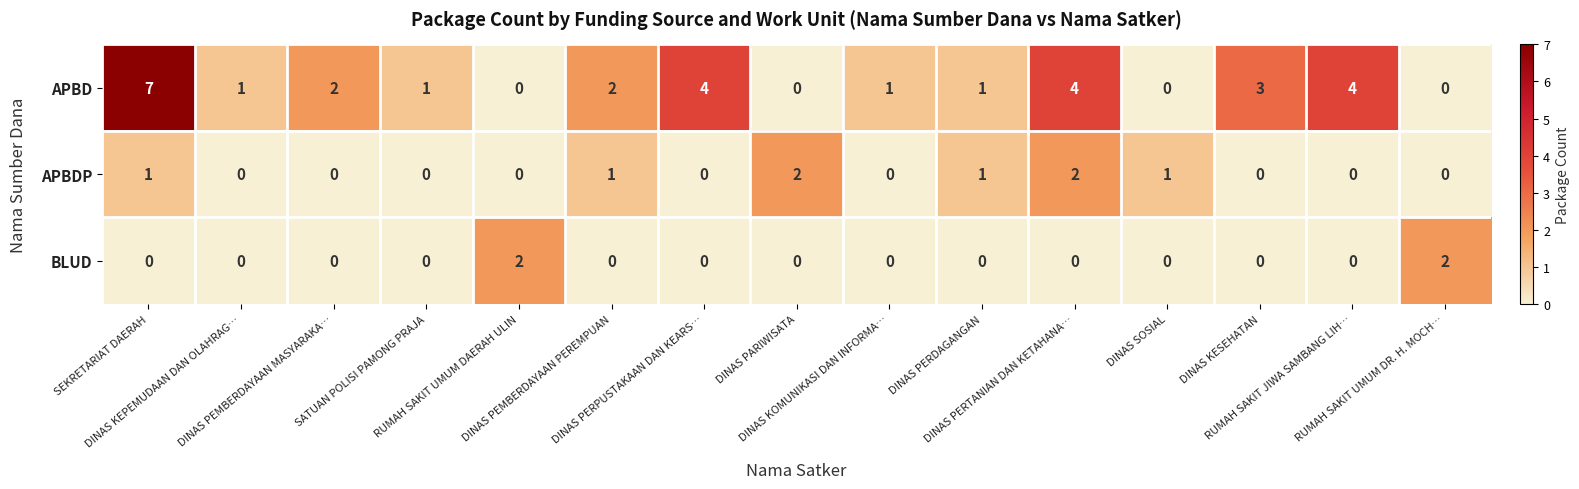

Rank the series by their average value, from lowest to highest.

BLUD, APBDP, APBD